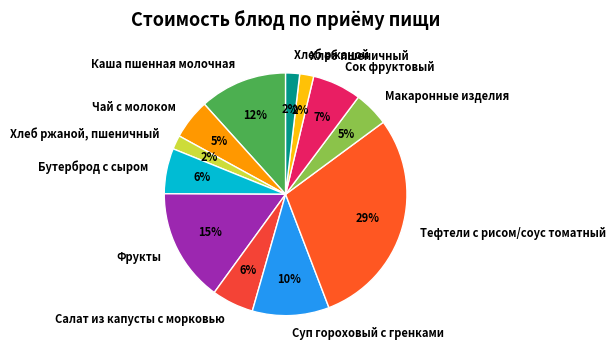

Does Фрукты account for over 50% of the chart?

No